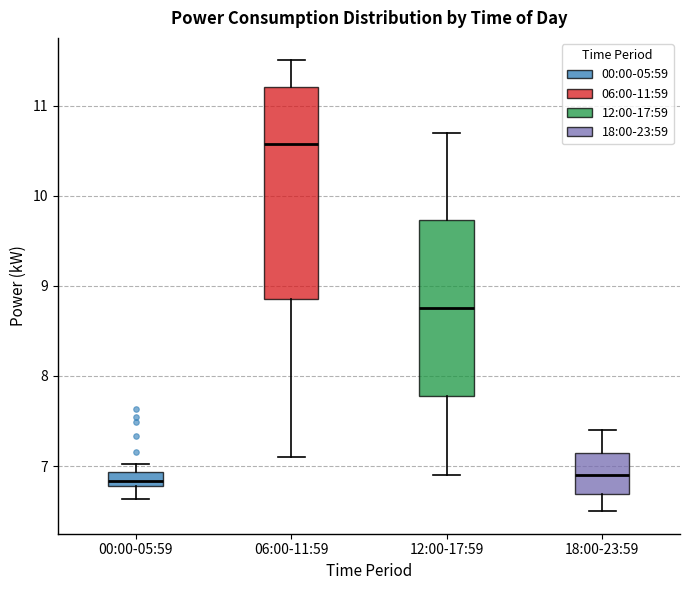

Reading left to right, transcribe this box plot: for each box, give where its median line is, the range the box spans, and where its two whiskers end, as read against the y-axis. The values are not printed on the chart, so give them approximately, as read against the axis.

00:00-05:59: median 6.8 (inside the box), box 6.8 to 6.9, whiskers 6.6 to 7.0
06:00-11:59: median 10.6, box 8.9 to 11.2, whiskers 7.1 to 11.5
12:00-17:59: median 8.8, box 7.8 to 9.7, whiskers 6.9 to 10.7
18:00-23:59: median 6.9, box 6.7 to 7.2, whiskers 6.5 to 7.4